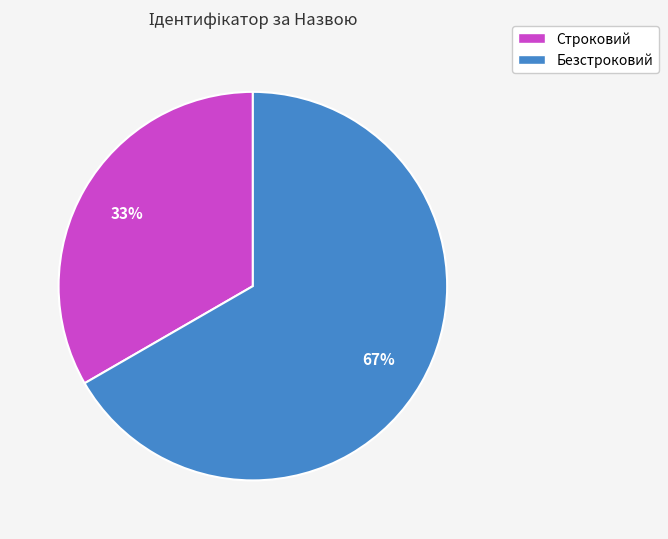

How many slices are in this pie chart?

2